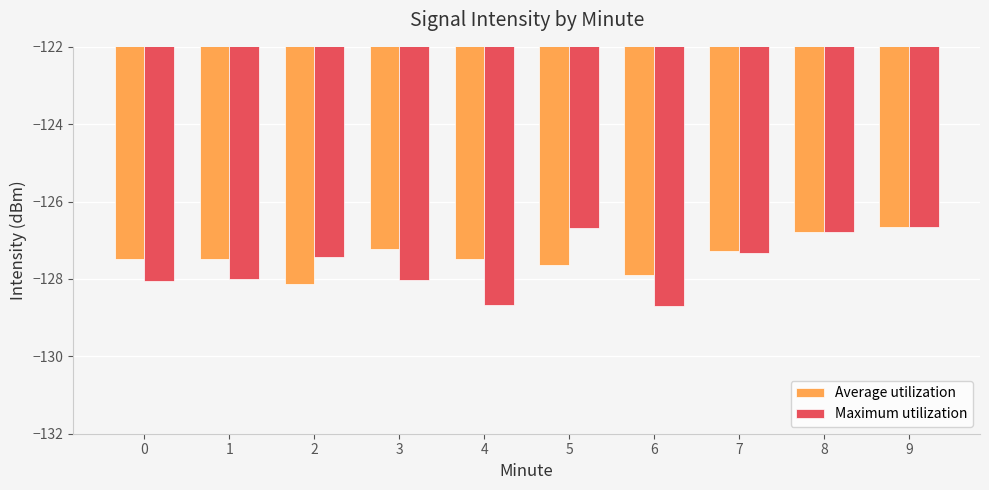

How many data points in Maximum utilization are less than -127?

7